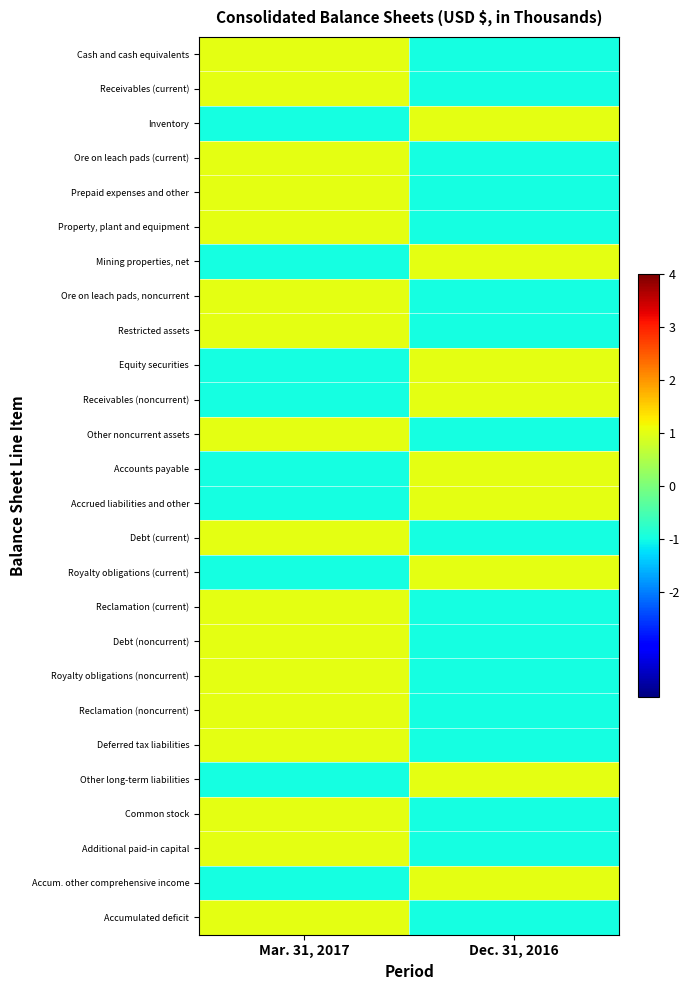

At Mar. 31, 2017, list the series in order from smallest to largest.

Inventory, Mining properties, net, Equity securities, Receivables (noncurrent), Accounts payable, Accrued liabilities and other, Royalty obligations (current), Other long-term liabilities, Accum. other comprehensive income, Cash and cash equivalents, Receivables (current), Ore on leach pads (current), Prepaid expenses and other, Property, plant and equipment, Ore on leach pads, noncurrent, Restricted assets, Other noncurrent assets, Debt (current), Reclamation (current), Debt (noncurrent), Royalty obligations (noncurrent), Reclamation (noncurrent), Deferred tax liabilities, Common stock, Additional paid-in capital, Accumulated deficit